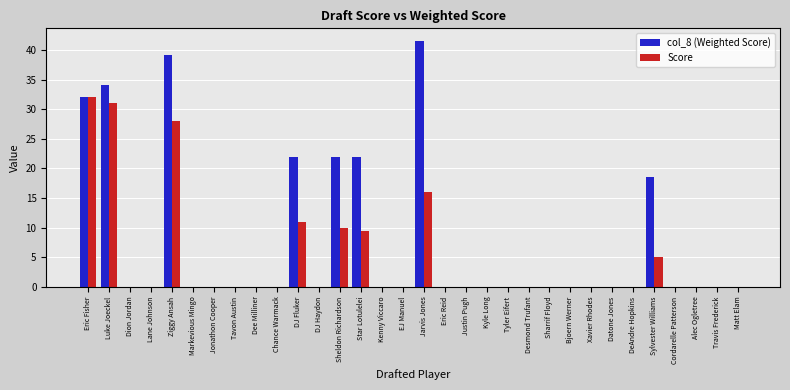

The value of Score at Dion Jordan is -15.4. True or false?

False